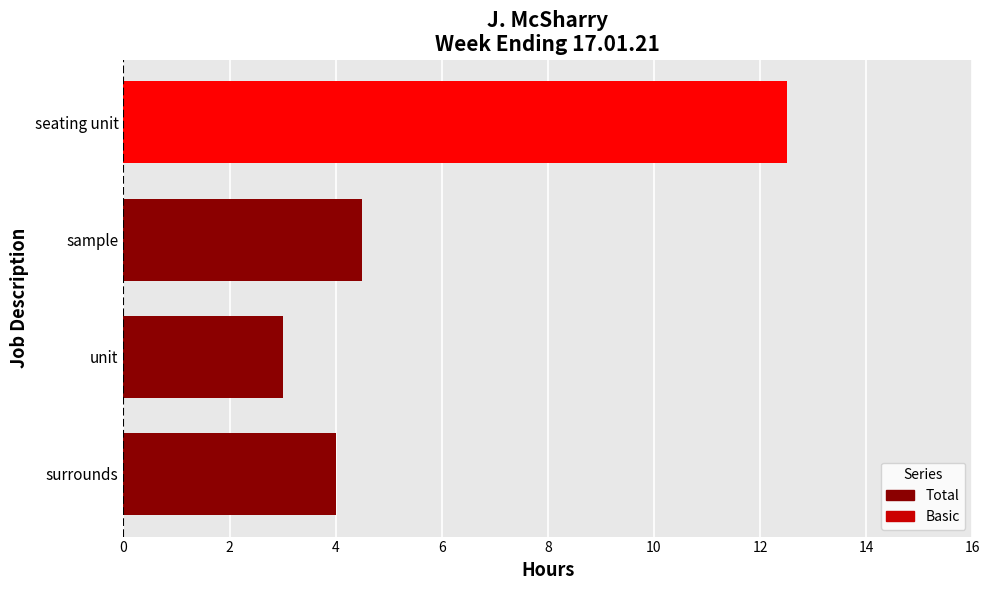

At how many categories does at least one series exceed 9?

1